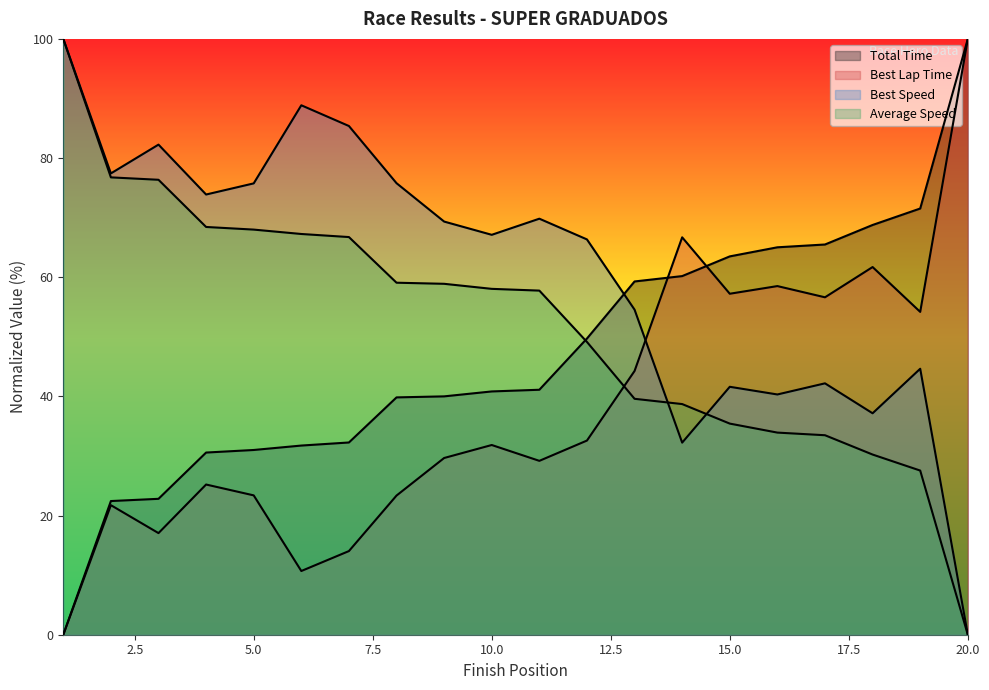

List the series in order of their peak value, lowest first.

Total Time, Best Lap Time, Best Speed, Average Speed